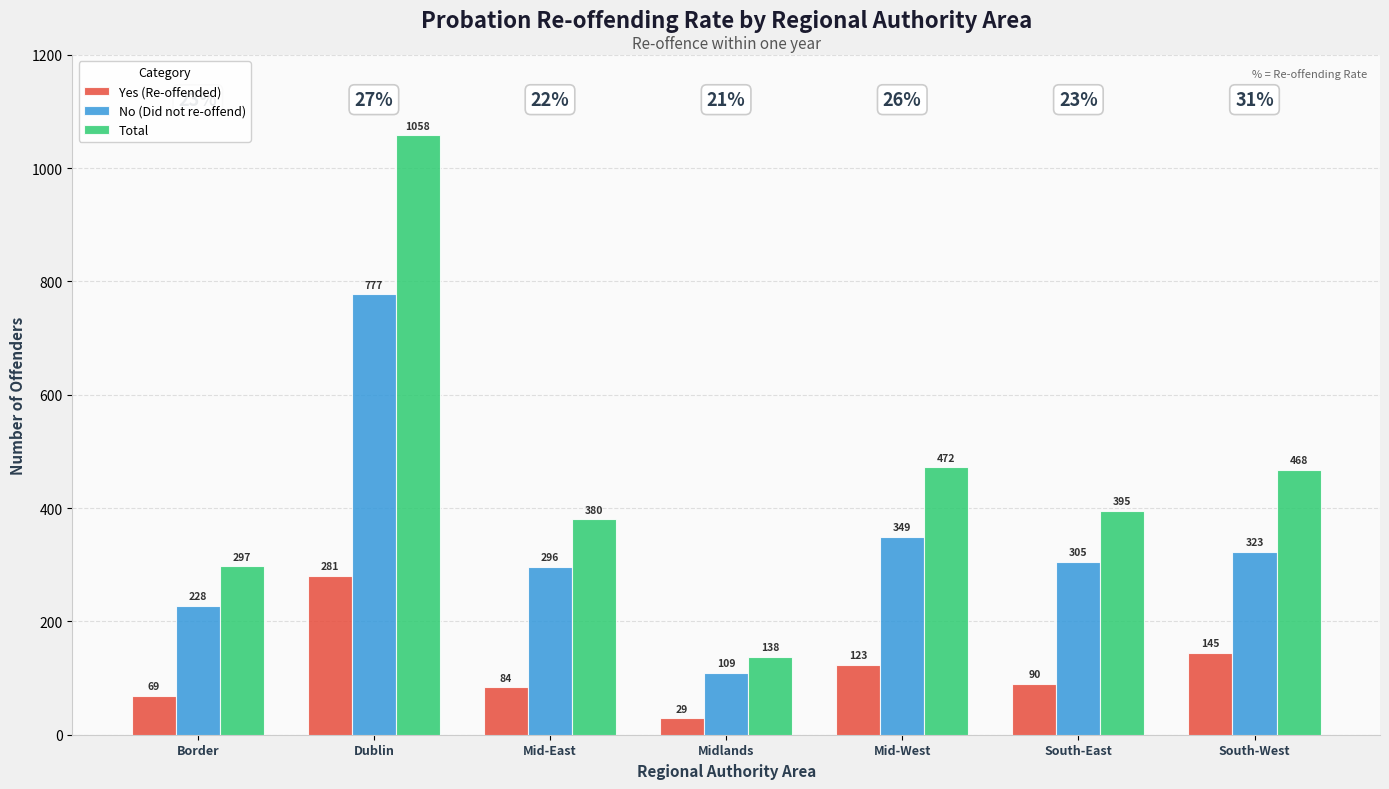

Reading left to right, extract all data points from this chart.

Yes (Re-offended): Border=69	Dublin=281	Mid-East=84	Midlands=29	Mid-West=123	South-East=90	South-West=145
No (Did not re-offend): Border=228	Dublin=777	Mid-East=296	Midlands=109	Mid-West=349	South-East=305	South-West=323
Total: Border=297	Dublin=1058	Mid-East=380	Midlands=138	Mid-West=472	South-East=395	South-West=468